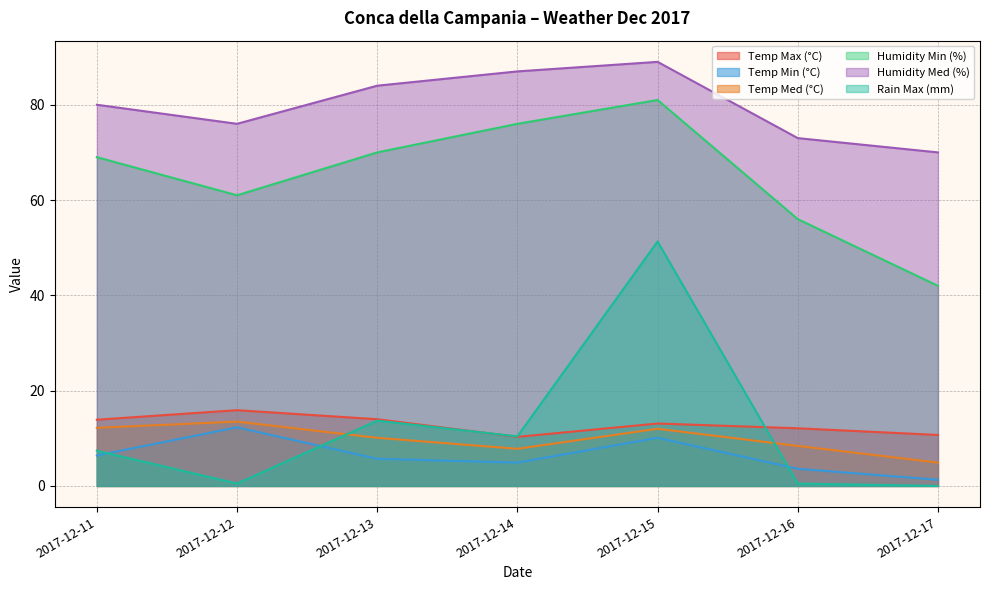

What are all the series names shown in the legend?

Temp Max (°C), Temp Min (°C), Temp Med (°C), Humidity Min (%), Humidity Med (%), Rain Max (mm)